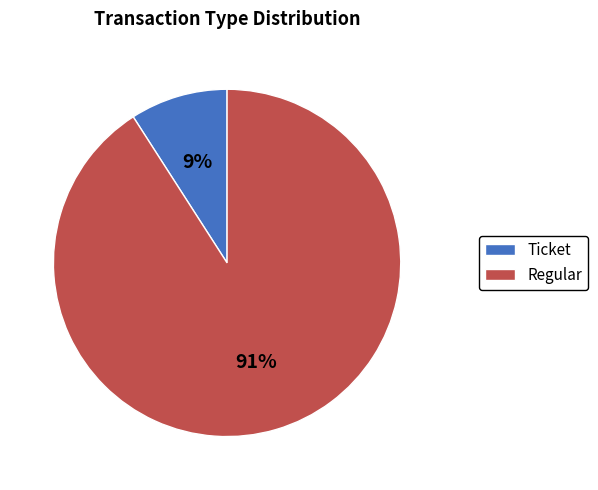

Count the number of slices in the pie.

2